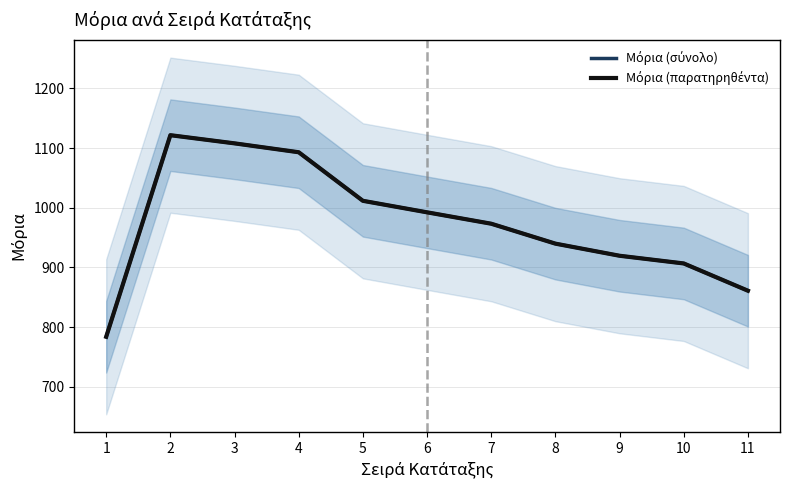

Reading left to right, what are all the values shown in this chart?

Μόρια (σύνολο): 783.8	1121.7	1108.0	1093.1	1011.7	992.4	973.3	939.9	919.6	906.7	861.0
Μόρια (παρατηρηθέντα): 783.8	1121.7	1108.0	1093.1	1011.7	992.4	973.3	939.9	919.6	906.7	861.0